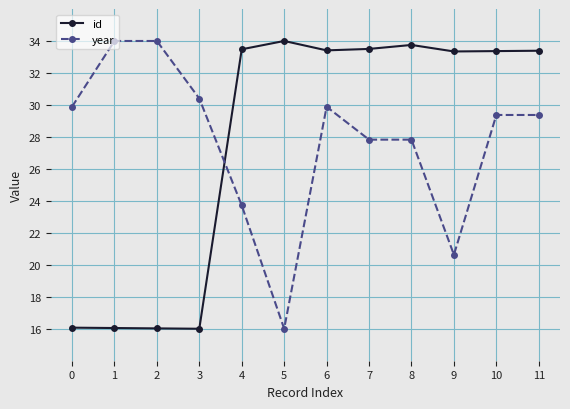

How many intersections are there between id and year?

1